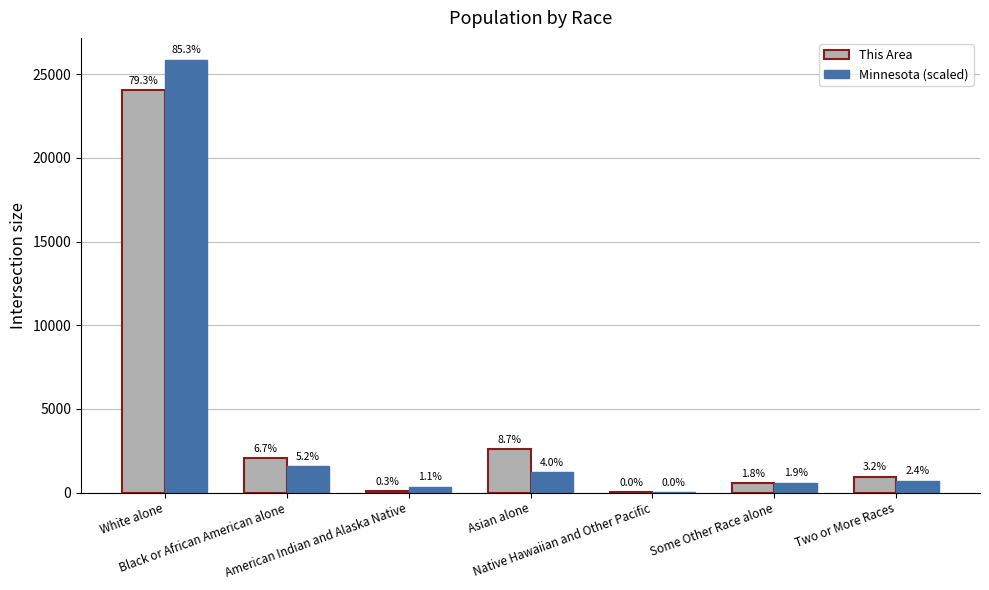

What are all the series names shown in the legend?

This Area, Minnesota (scaled)